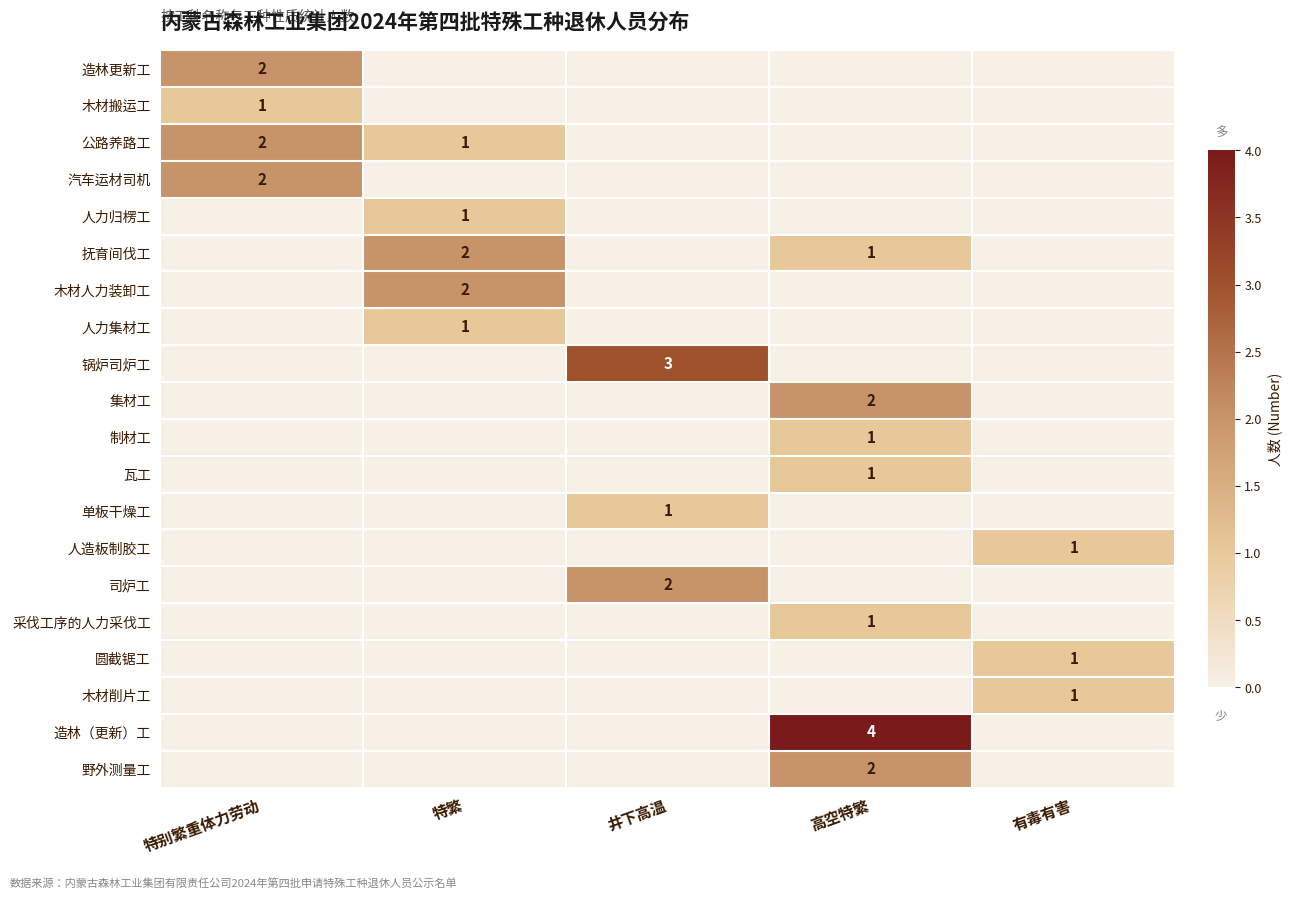

True or false: 单板干燥工 has a value of 1 at 特繁.

False